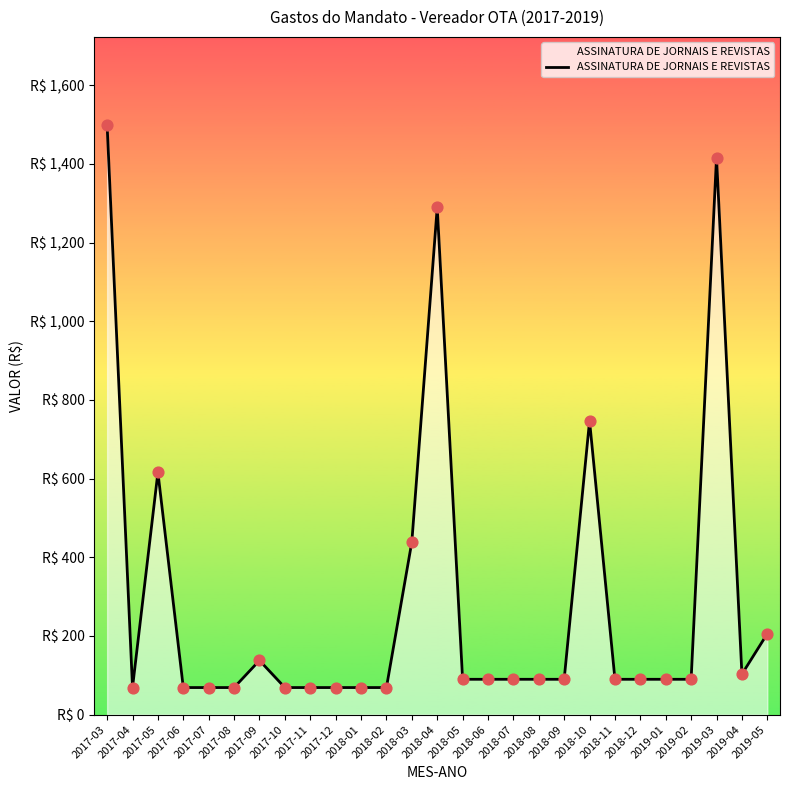

What is the change in value from 2017-09 to 2018-10?

+609.0